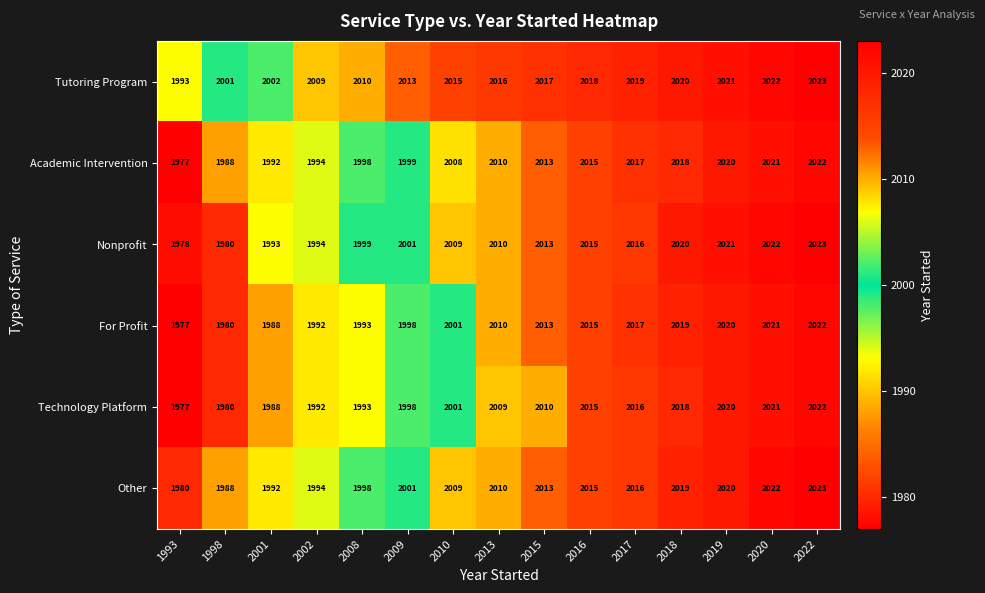

What is the average value of the Tutoring Program series?

2013